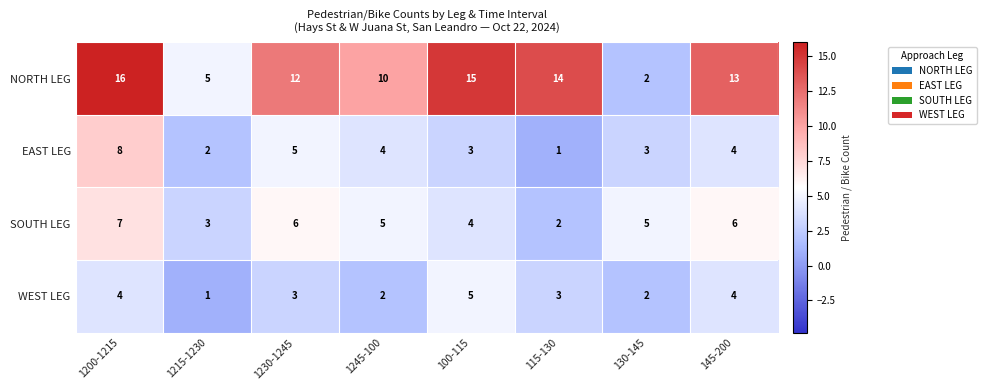

At which category is the sum across all series the highest?

1200-1215